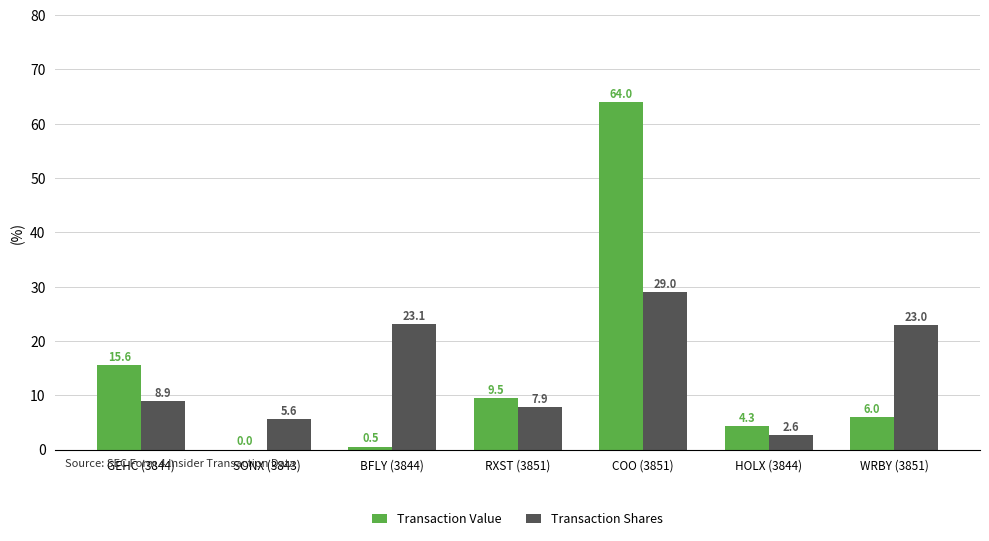

What is the maximum value for Transaction Value?

64.0